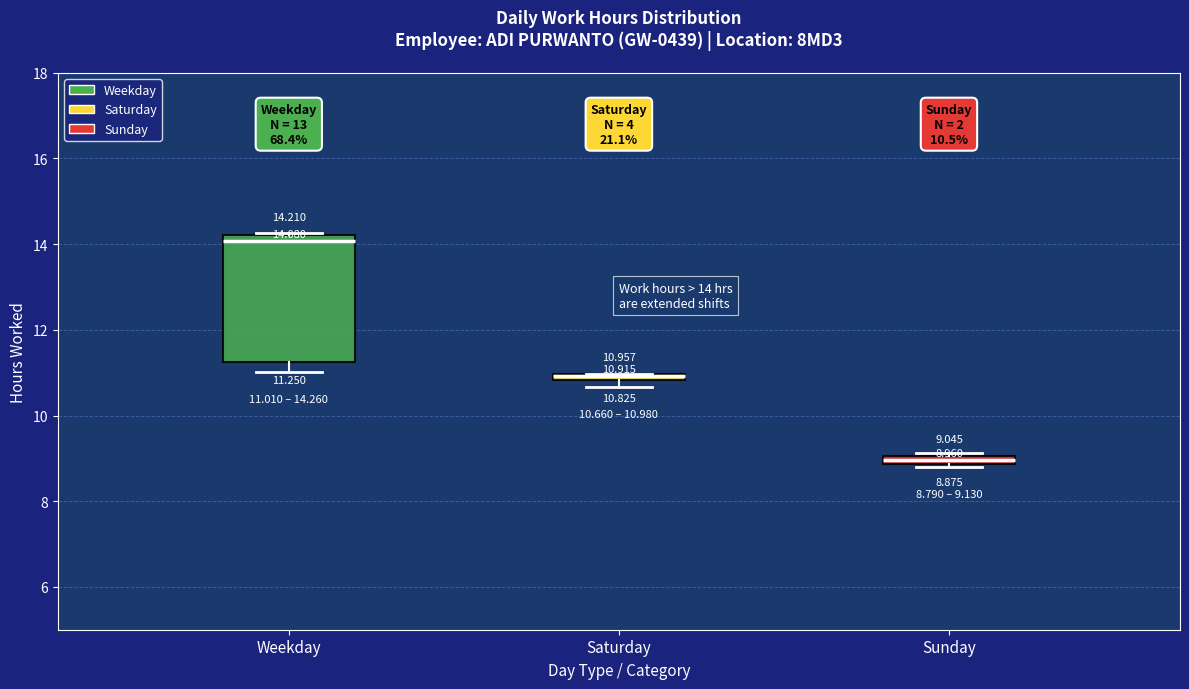

Comparing the boxes themselves (not the whiskers), which one is the tallest?

Weekday